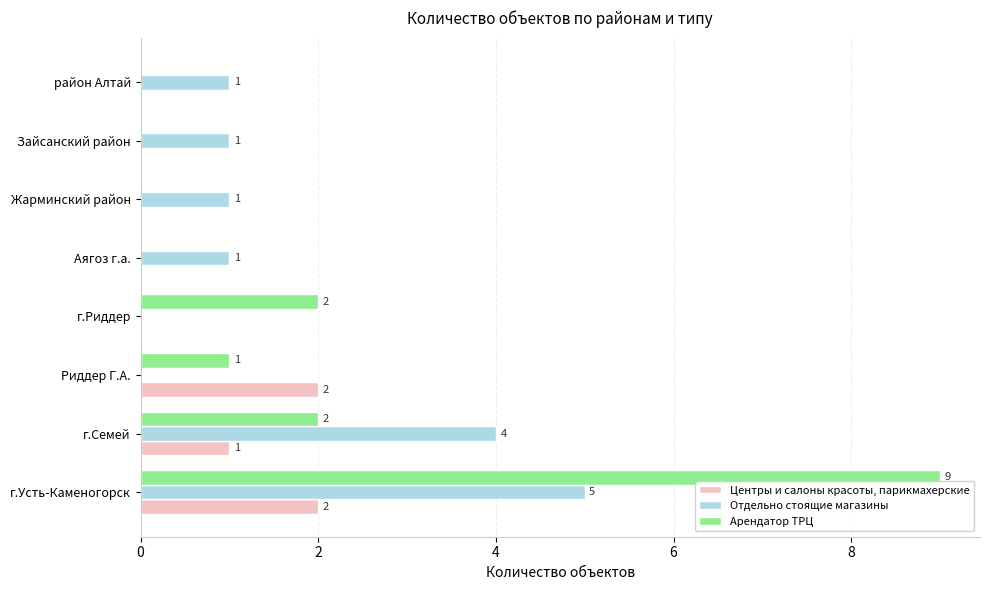

Between г.Риддер and Жарминский район, which series saw the biggest shift?

Арендатор ТРЦ